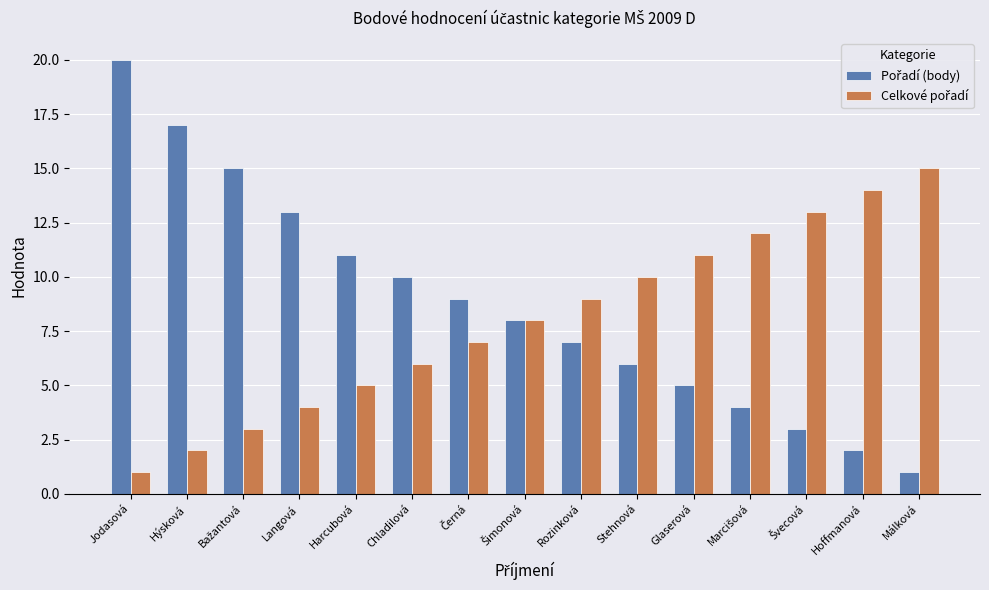

At which category is the sum across all series the highest?

Jodasová